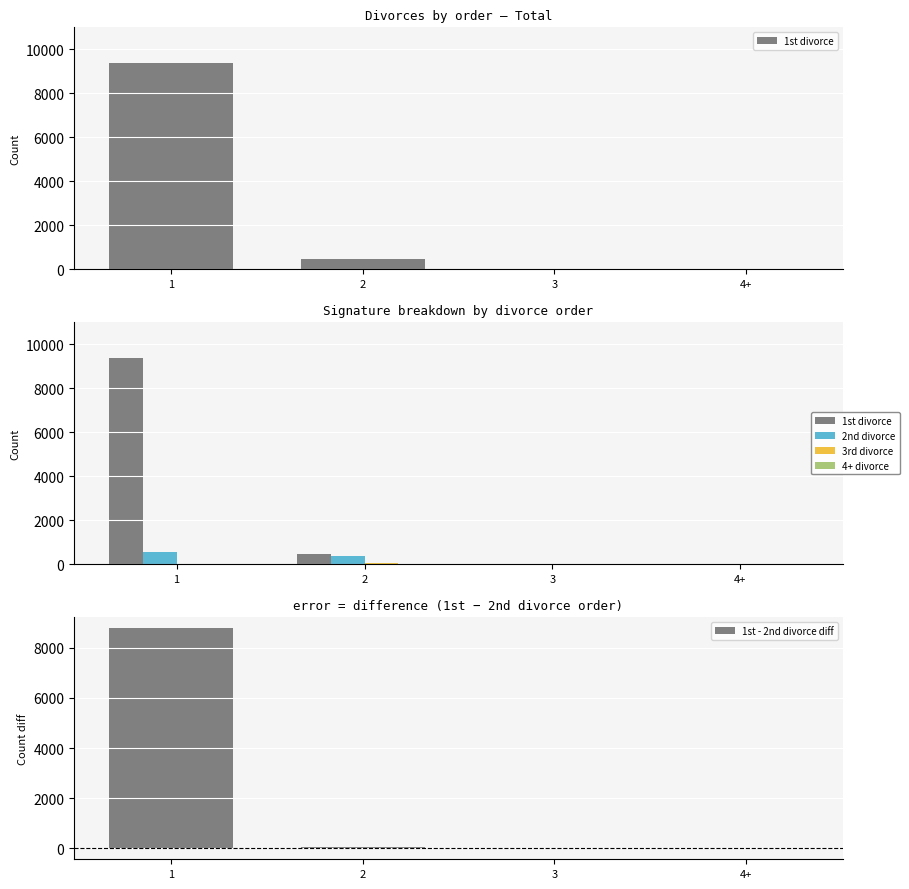

At 3, list the series in order from largest to smallest.

2nd divorce, 1st divorce, 3rd divorce, 4+ divorce